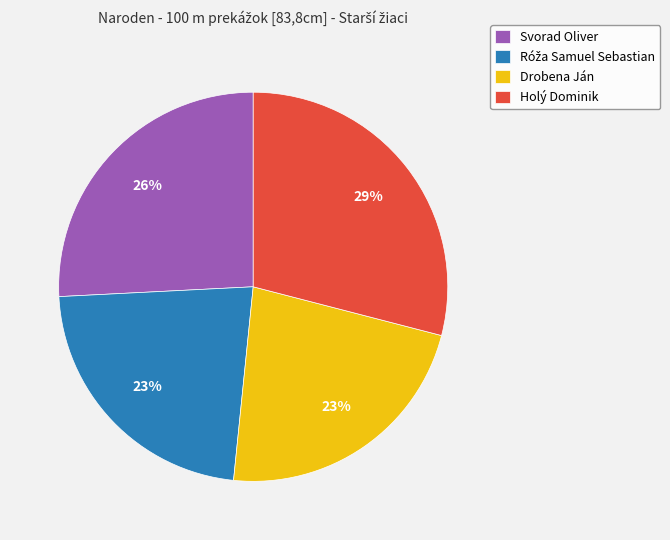

Count the number of slices in the pie.

4